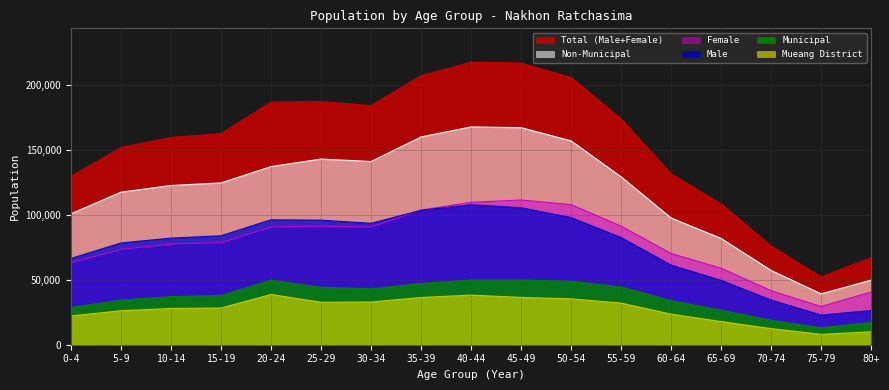

What is the average value of the Mueang District series?

26998